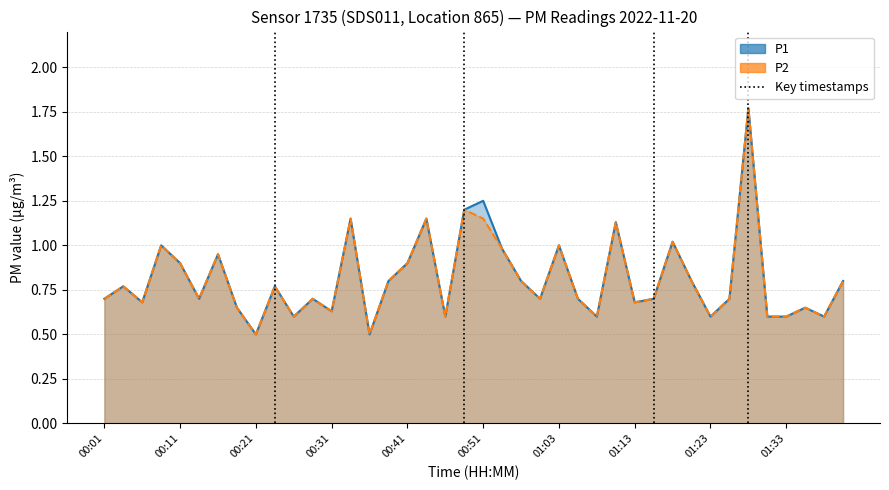

Count the number of data series in this chart.

2